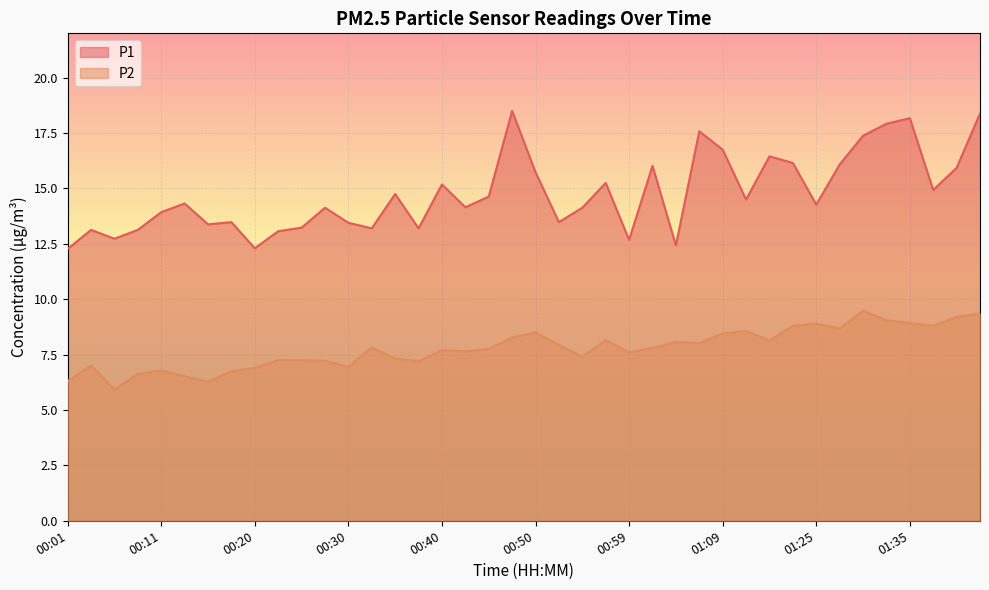

True or false: P2 and P1 intersect in this chart.

False